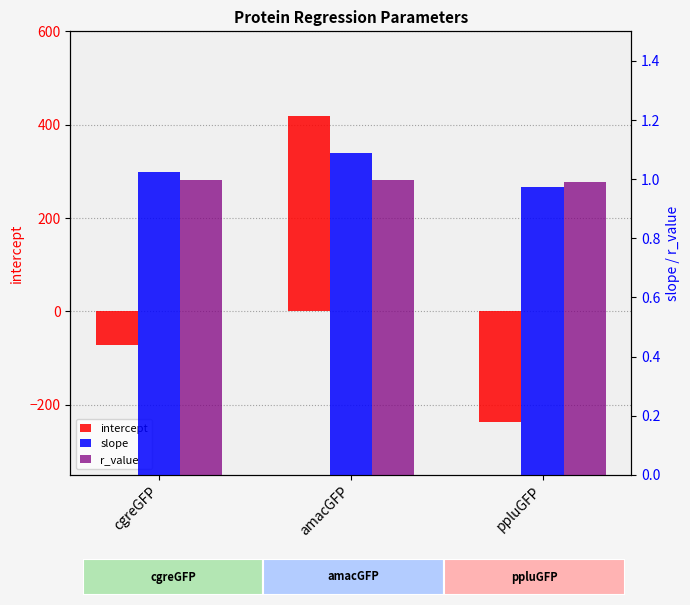

Count the r_value values in the range 0 to 1.

3